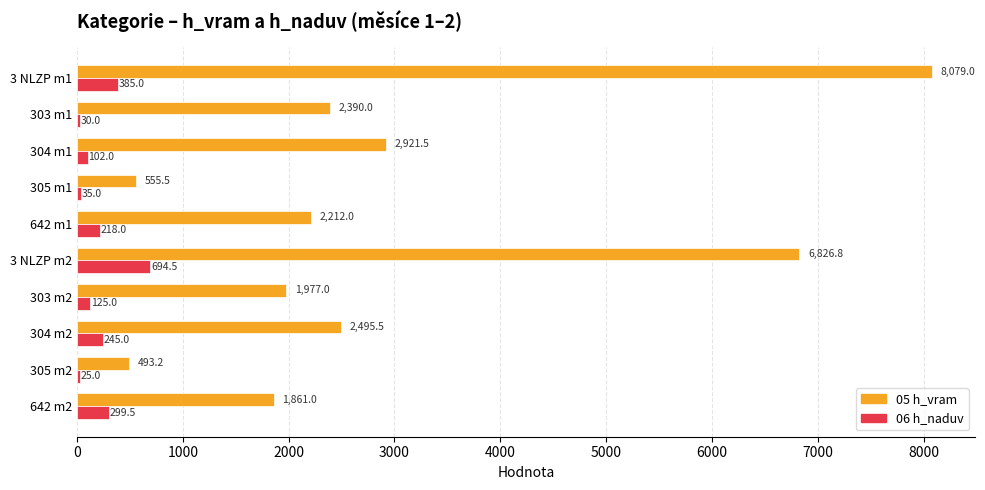

Is it true that 06 h_naduv equals 694.5 at 3 NLZP m2?

True